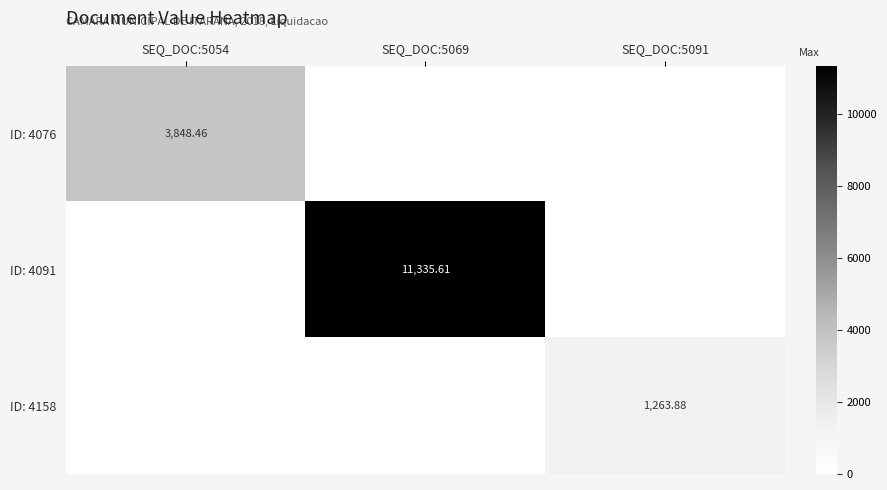

The value of ID: 4076 at SEQ_DOC:5091 is 1648.9. True or false?

False